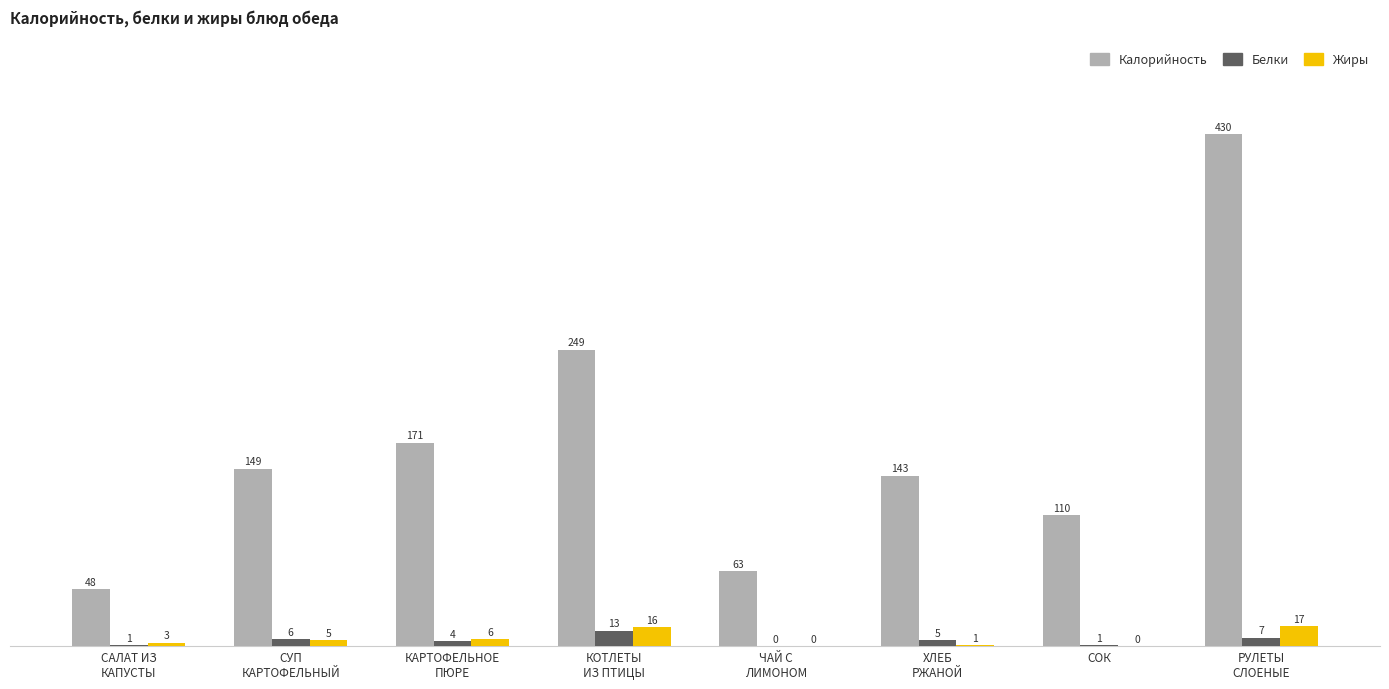

Which series has the largest range (max minus min)?

Калорийность